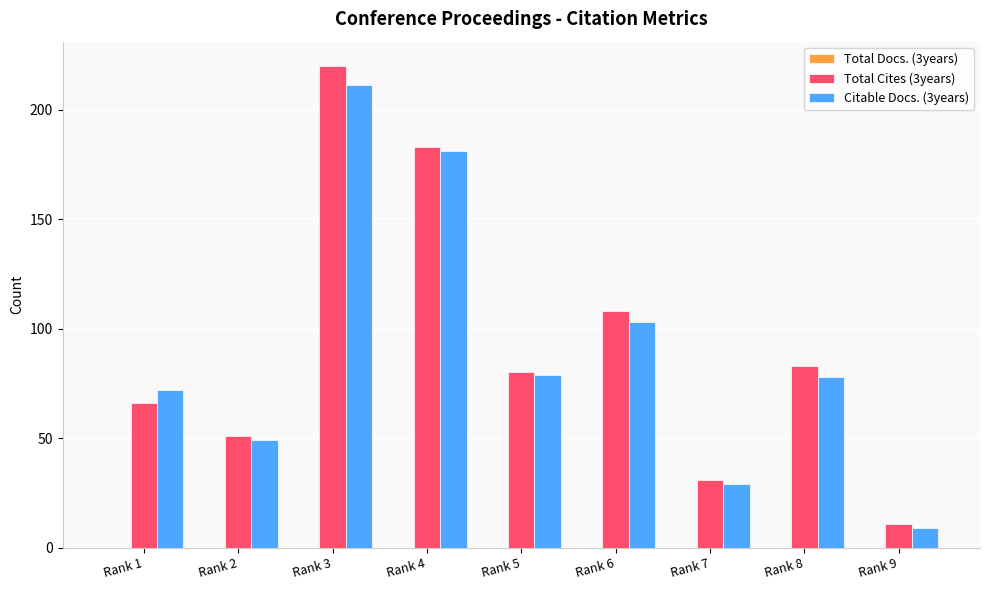

What is the total value across all series at Rank 6?

211